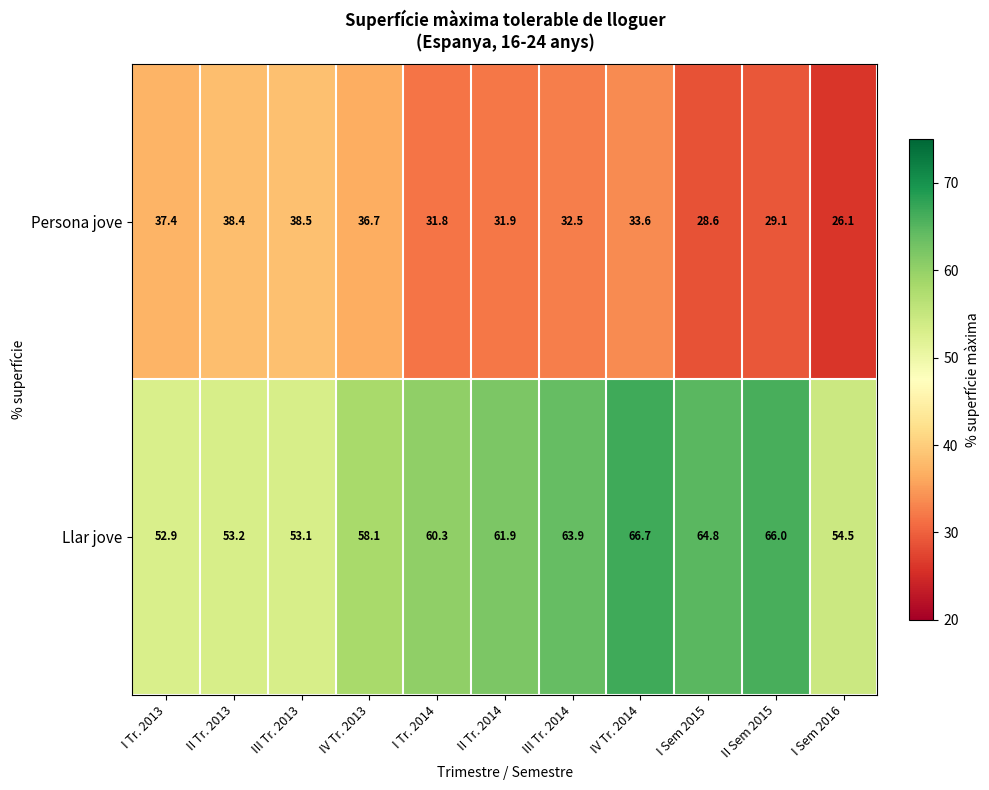

What is the difference between the second highest and minimum values in the Llar jove series?

13.1